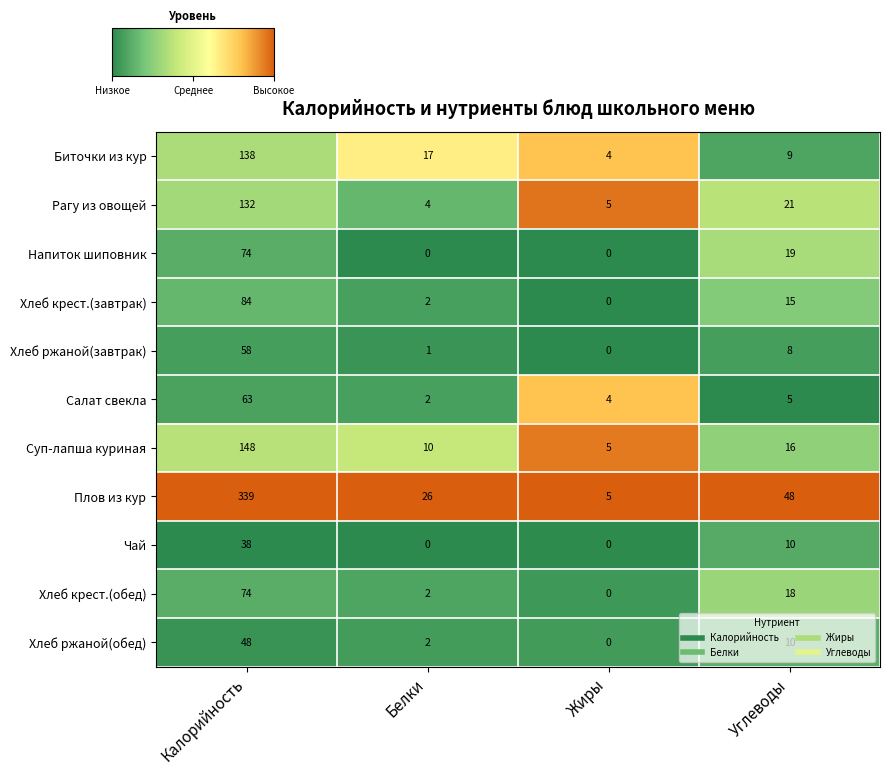

What value does the Рагу из овощей series have at Калорийность?

132